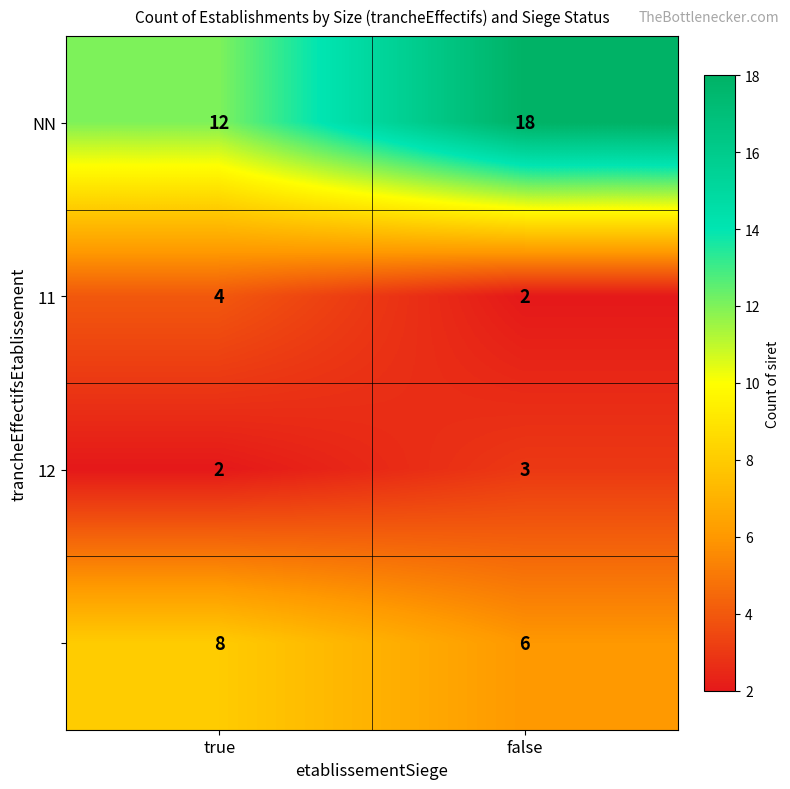

What is the spread (max minus min) of values at false?

16